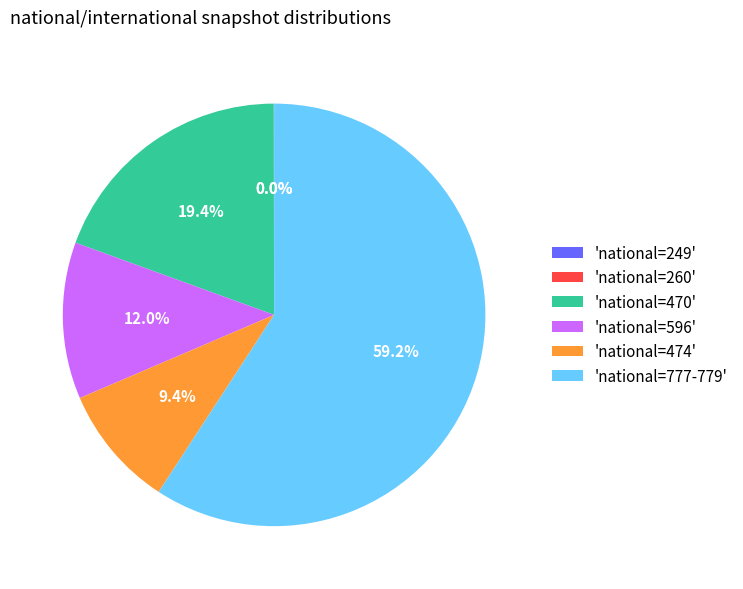

Which category has the biggest portion of the pie?

'national=777-779'